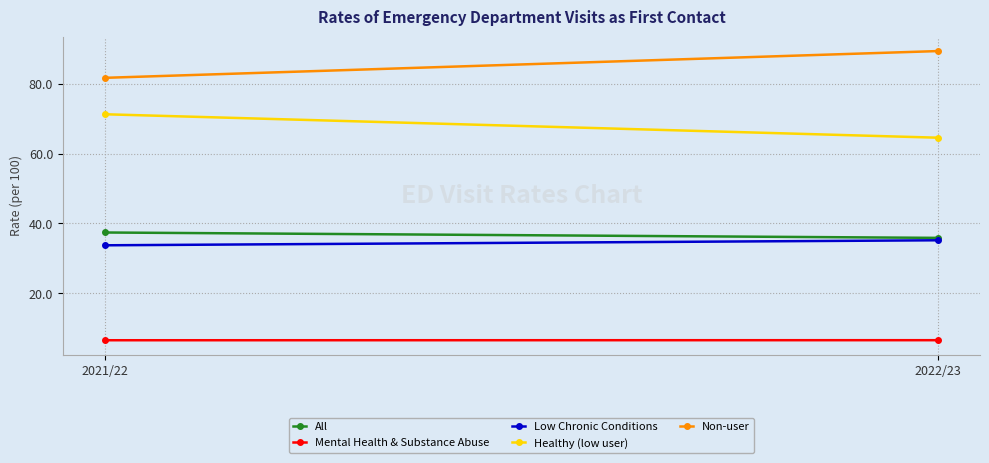

Reading right to left, list all the values displayed in this chart.

All: 2022/23=35.9	2021/22=37.4
Mental Health & Substance Abuse: 2022/23=6.5	2021/22=6.5
Low Chronic Conditions: 2022/23=35.2	2021/22=33.7
Healthy (low user): 2022/23=64.5	2021/22=71.3
Non-user: 2022/23=89.4	2021/22=81.7